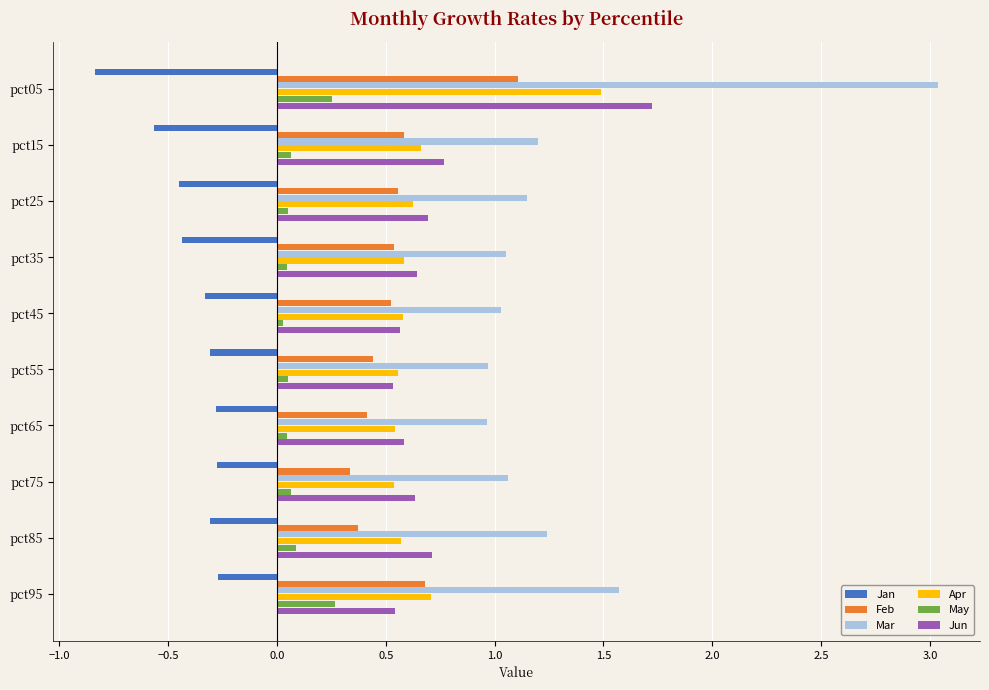

What is the spread (max minus min) of values at pct95?

1.8